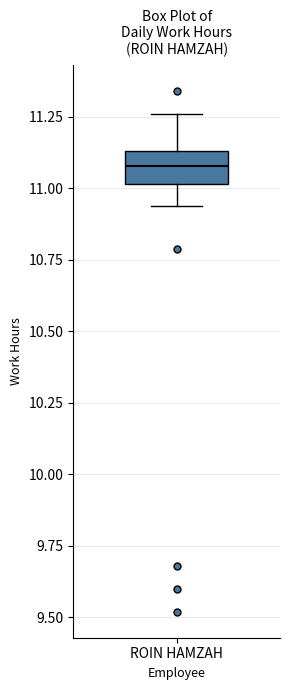

Transcribe this box plot: give where the median line is, the range the box spans, and where the two whiskers end, as read against the y-axis. The values are not printed on the chart, so give them approximately, as read against the axis.

median 11.10, box 11.00 to 11.15, whiskers 10.95 to 11.25